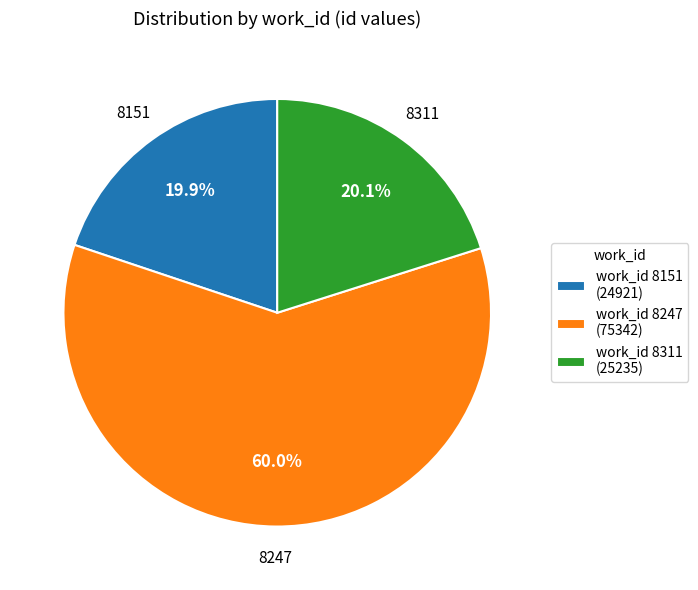

Which category has the biggest portion of the pie?

work_id 8247 (75342)